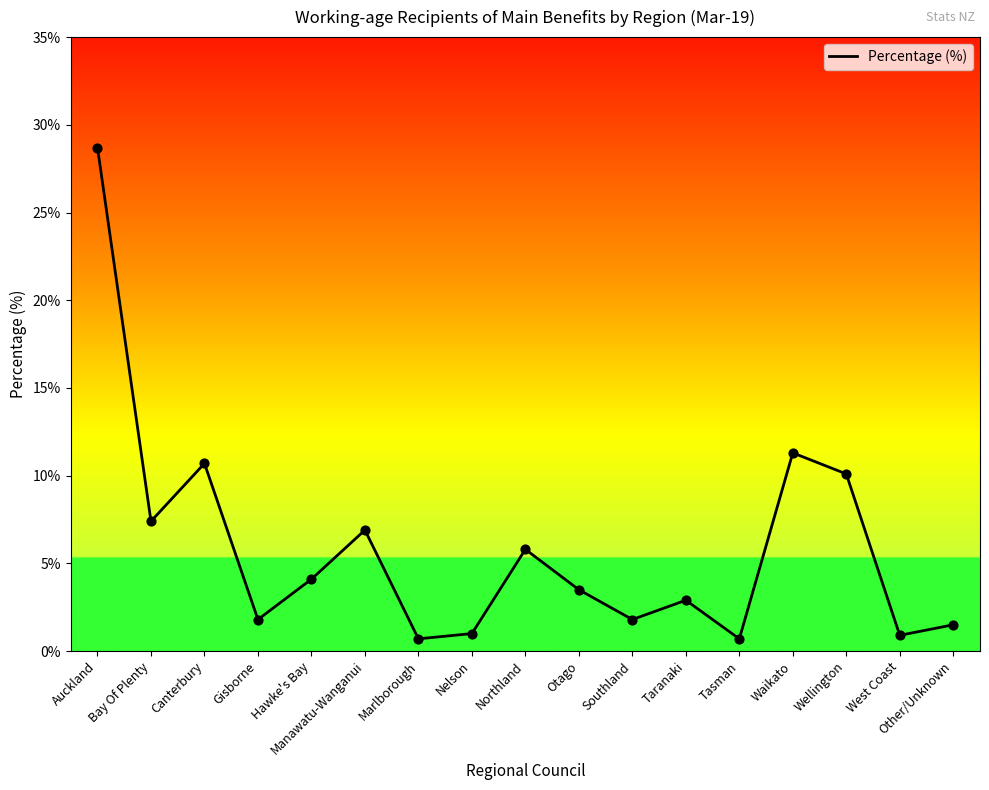

Which has a higher value, Canterbury or Taranaki?

Canterbury